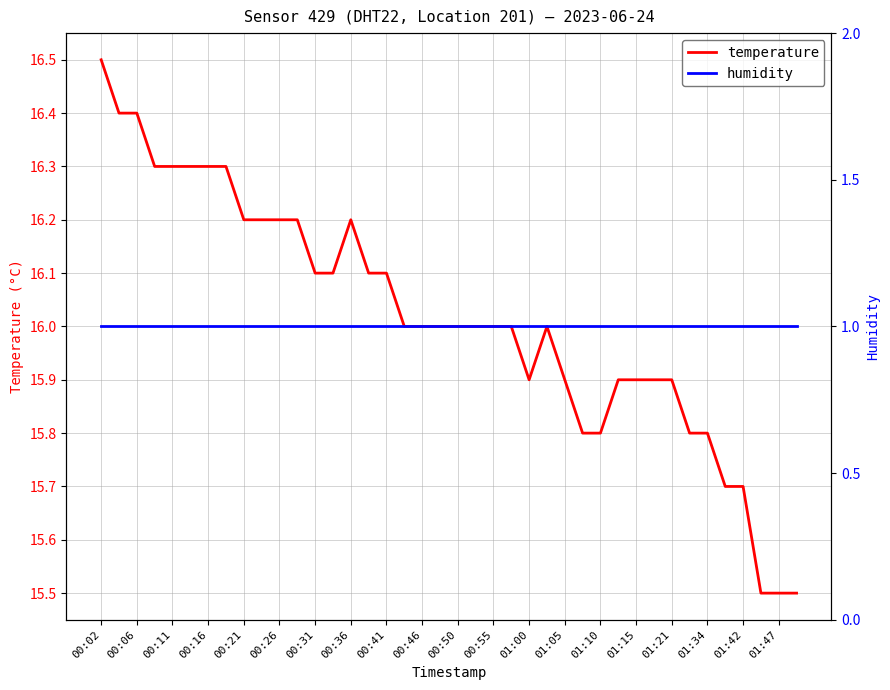

What is the minimum value for humidity?

1.0